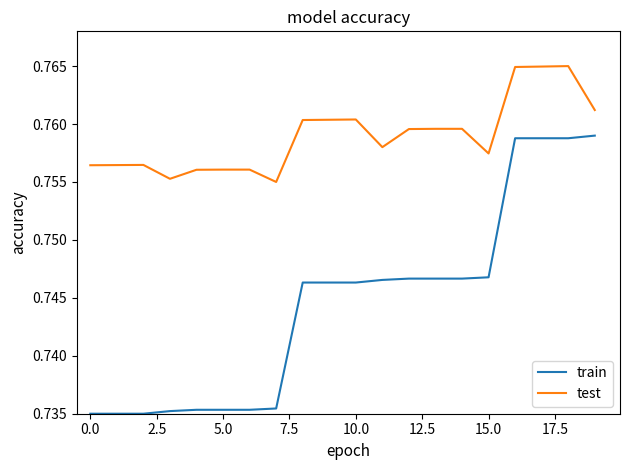

Which series has the largest total across all categories?

test